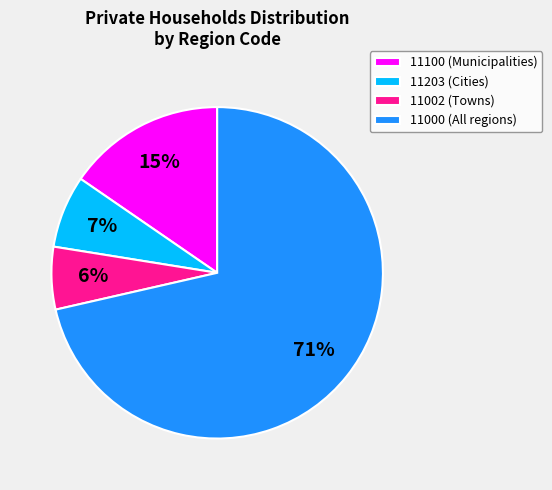

Which has a higher value, 11000 or 11203?

11000